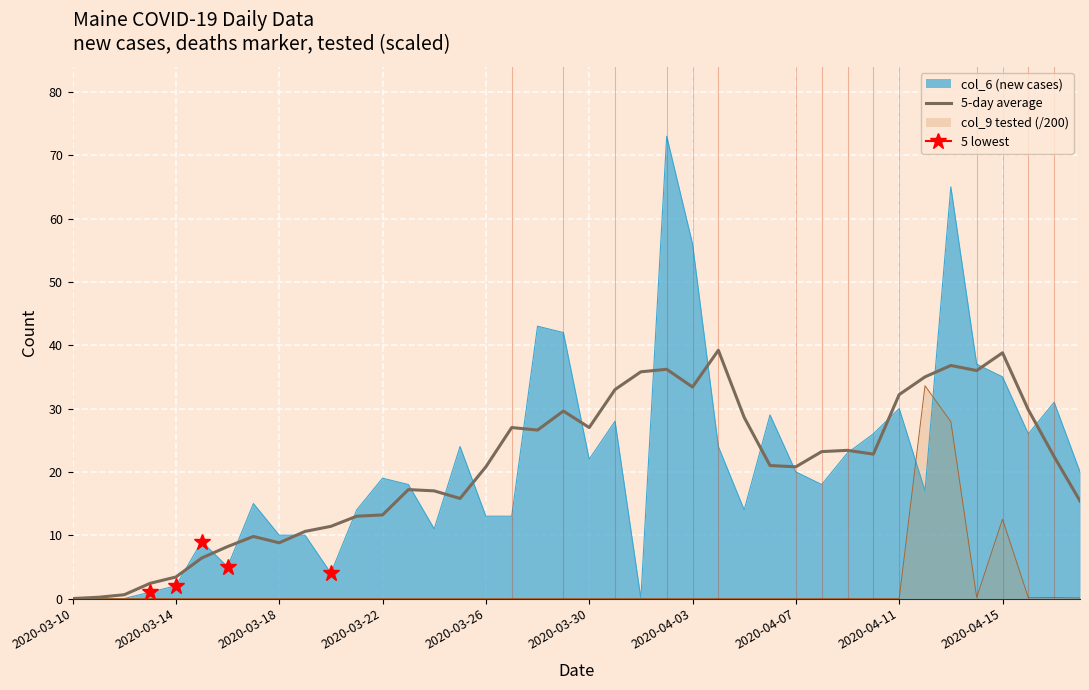

What position from the right is 2020-03-26?

24